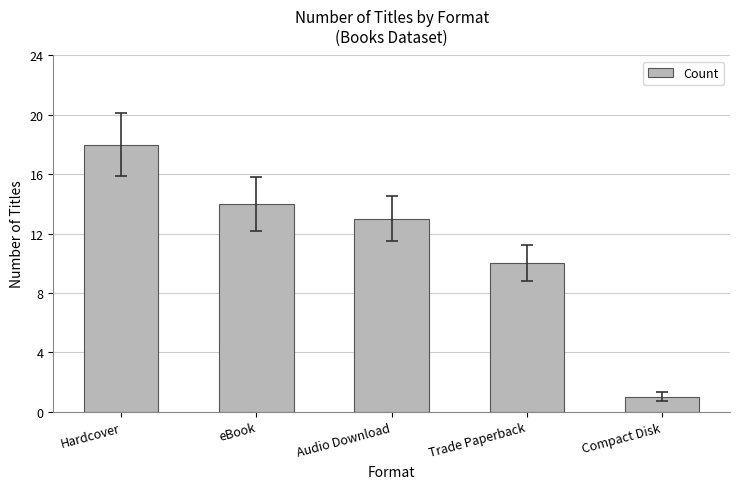

Count the number of categories in the chart.

5